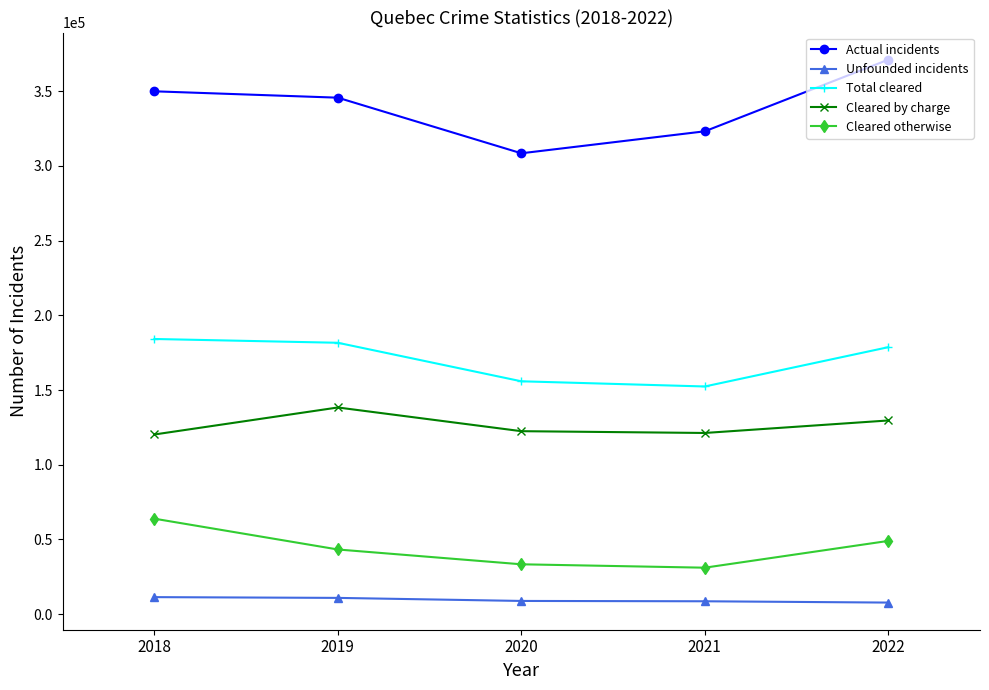

Read the Cleared otherwise value at 2018, to the nearest 50.

63900